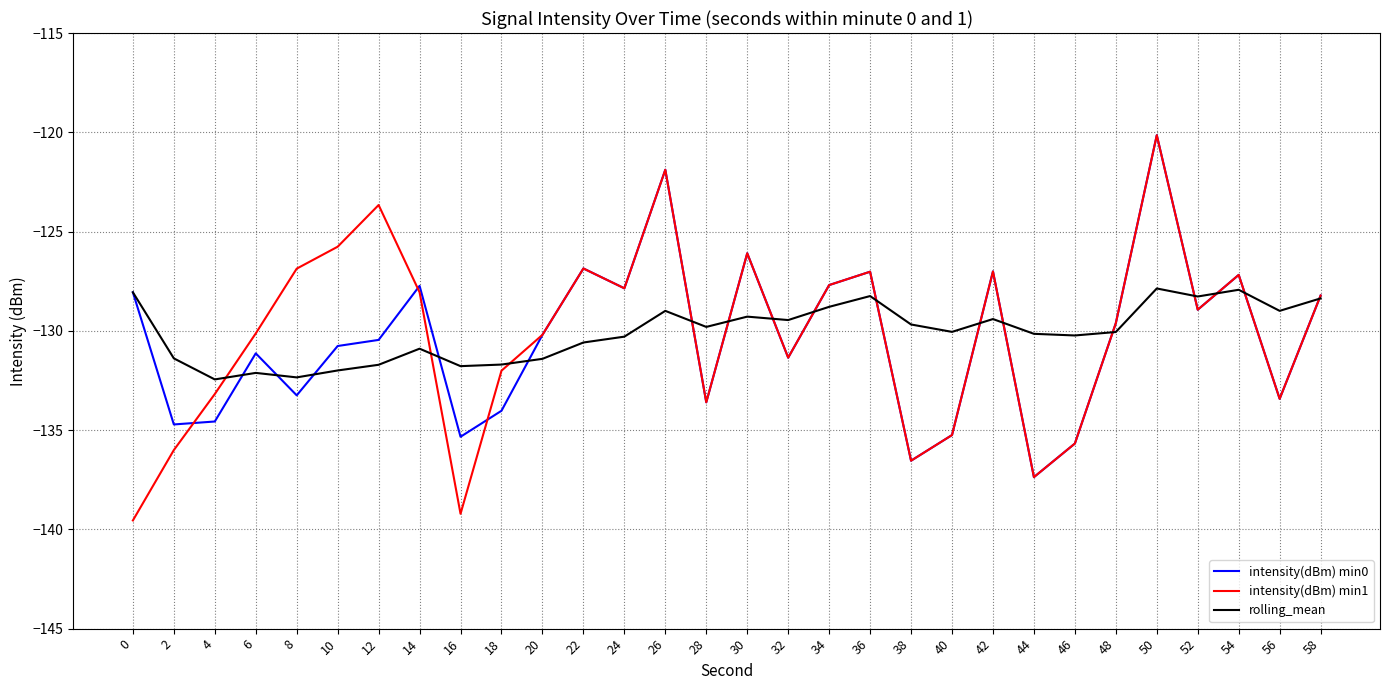

Which series has the widest spread of values?

intensity(dBm) min1